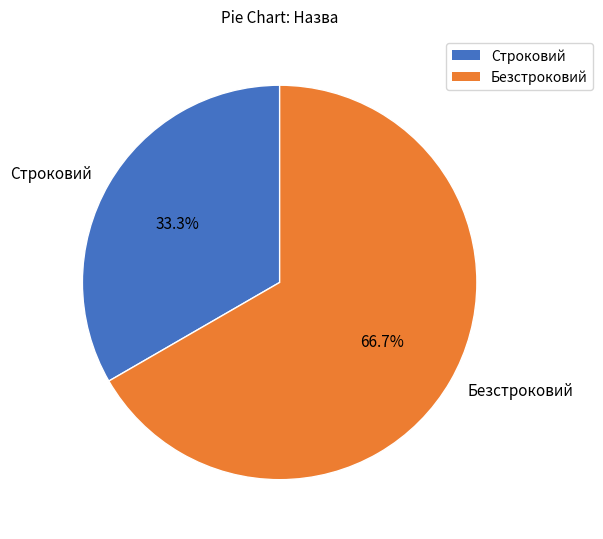

True or false: Безстроковий accounts for 67% of the total.

True